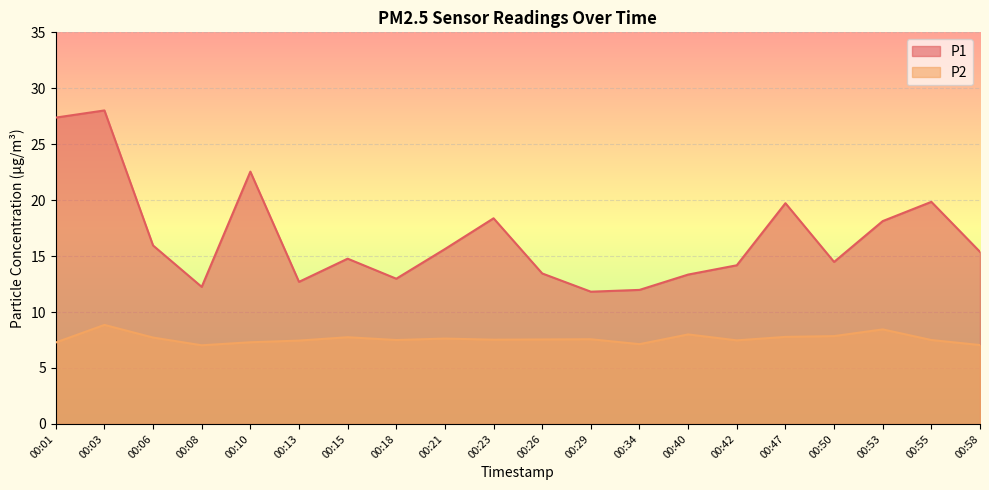

What are all the series names shown in the legend?

P1, P2